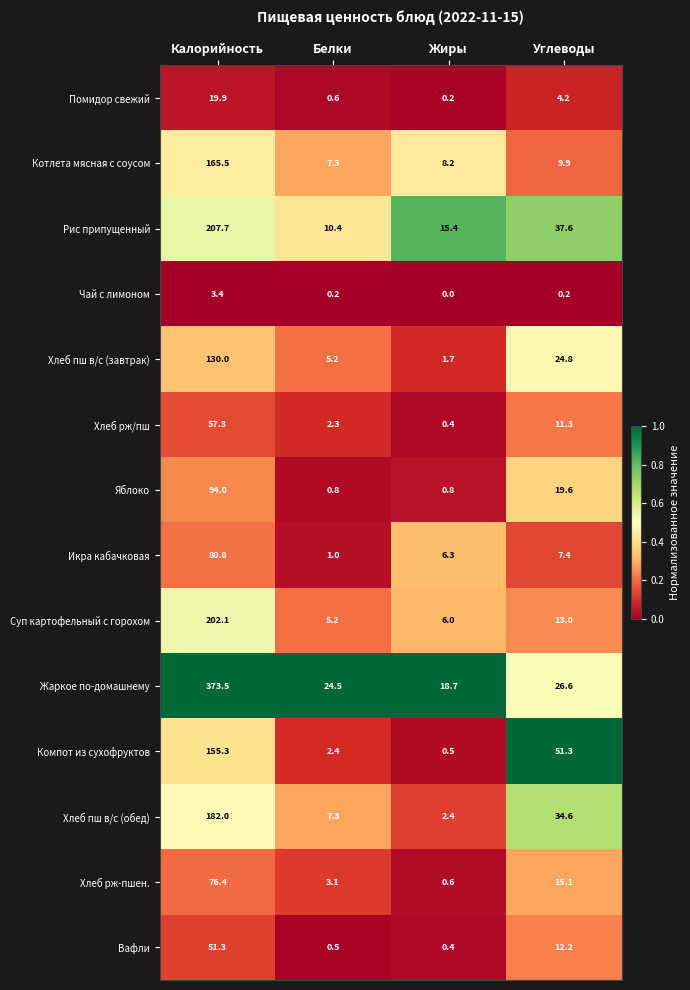

What is the difference between the maximum and minimum values in the Рис припущенный series?

197.3